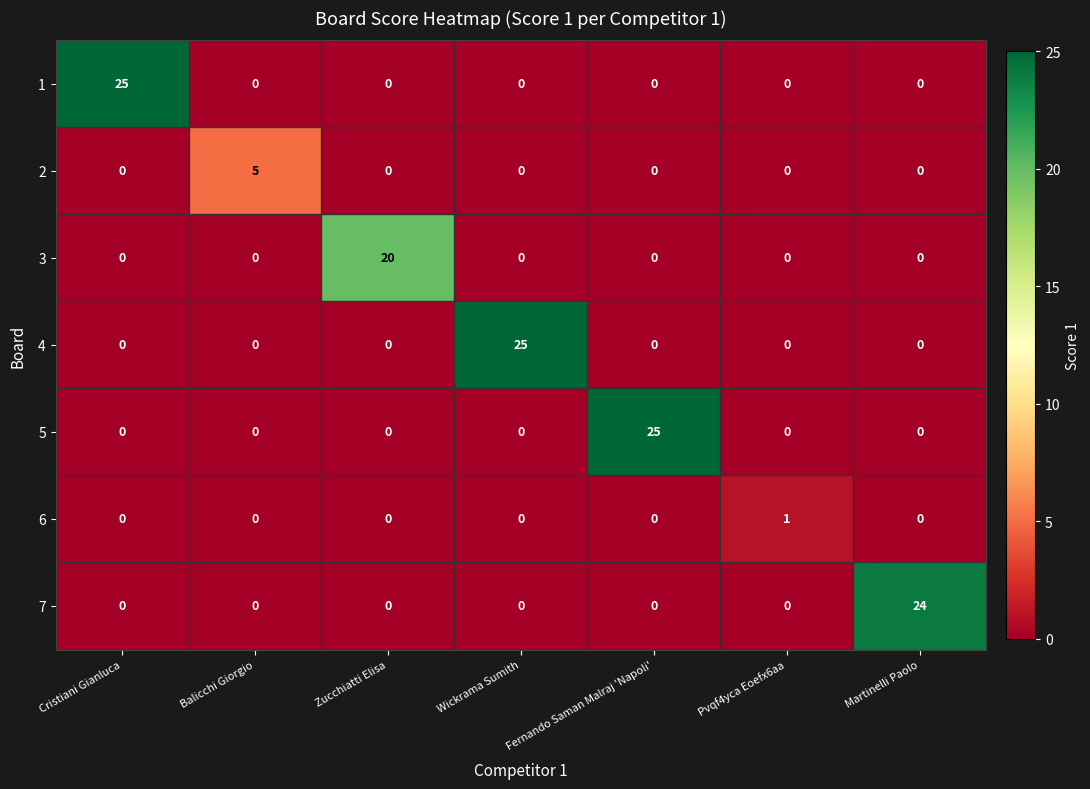

What is the maximum value shown in the chart?

25